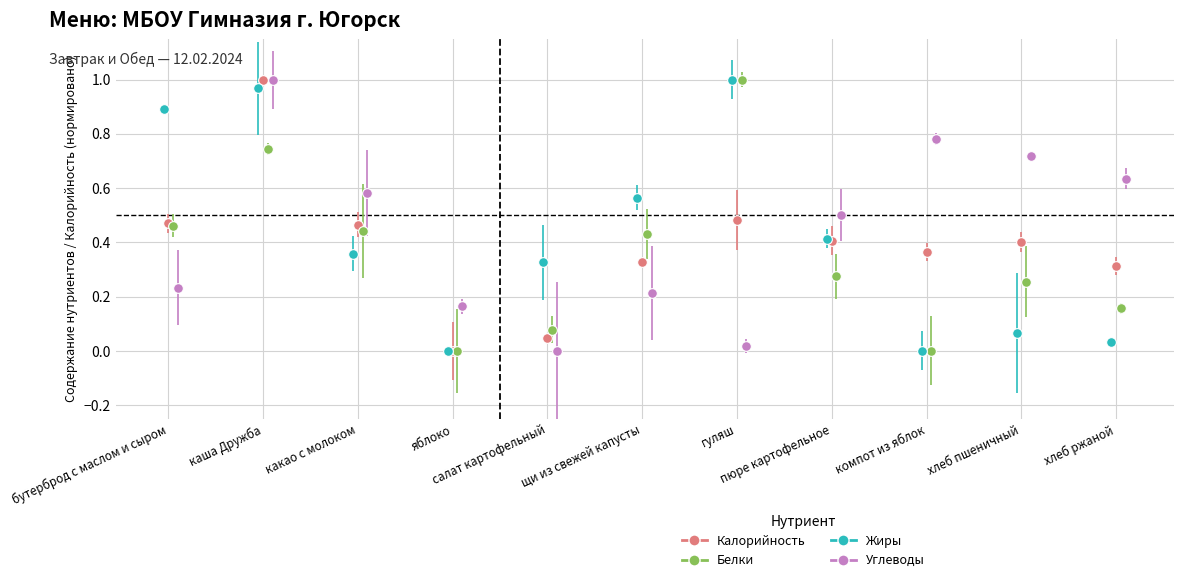

What are all the series names shown in the legend?

Калорийность, Белки, Жиры, Углеводы